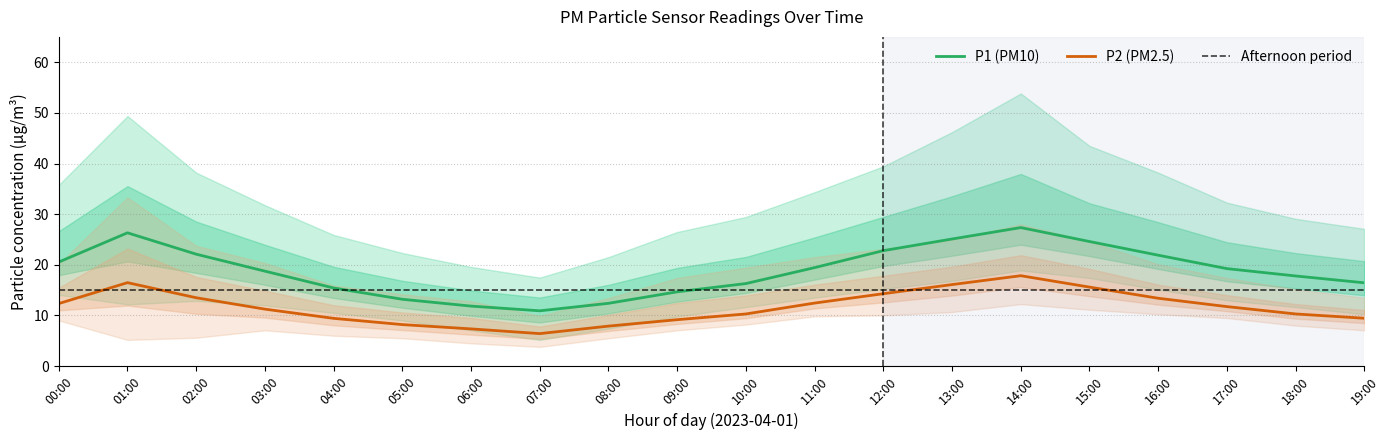

Does the chart have visible grid lines?

Yes